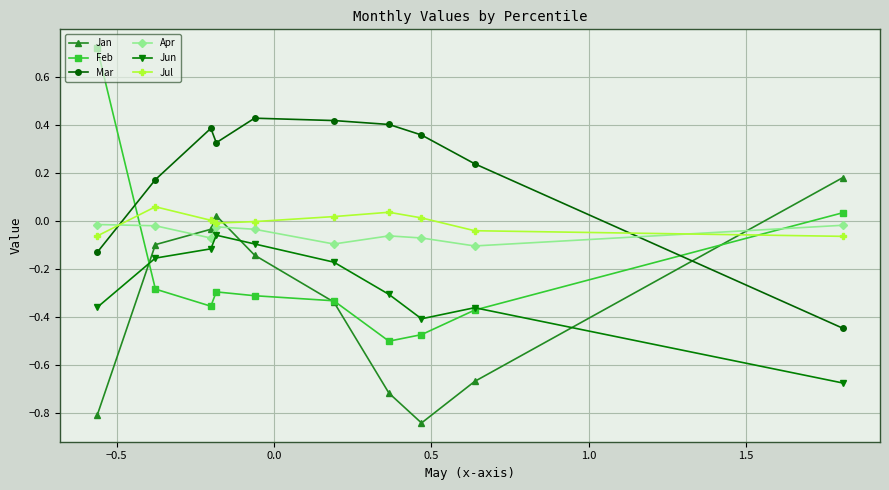

Which series has the largest range (max minus min)?

Feb